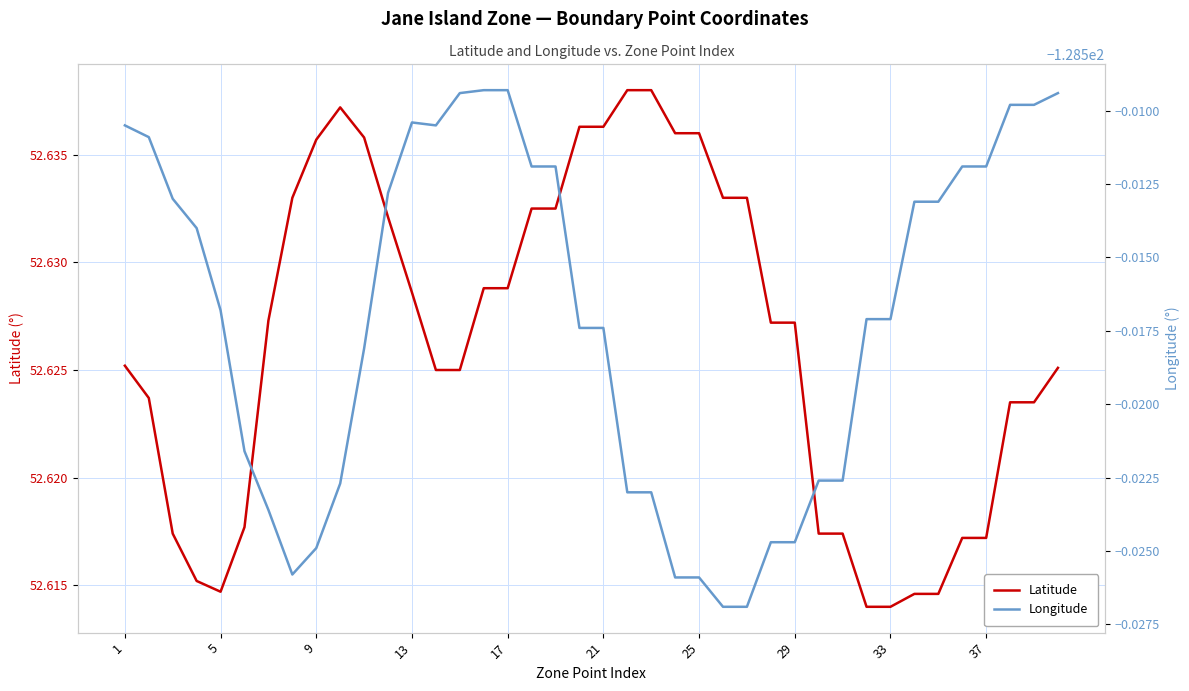

What is the value of the Latitude point at the 36th from the left?

52.6